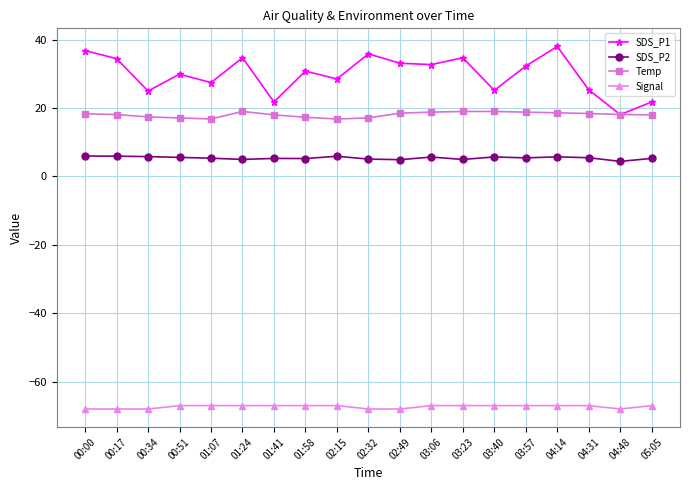

Count the number of categories in the chart.

19